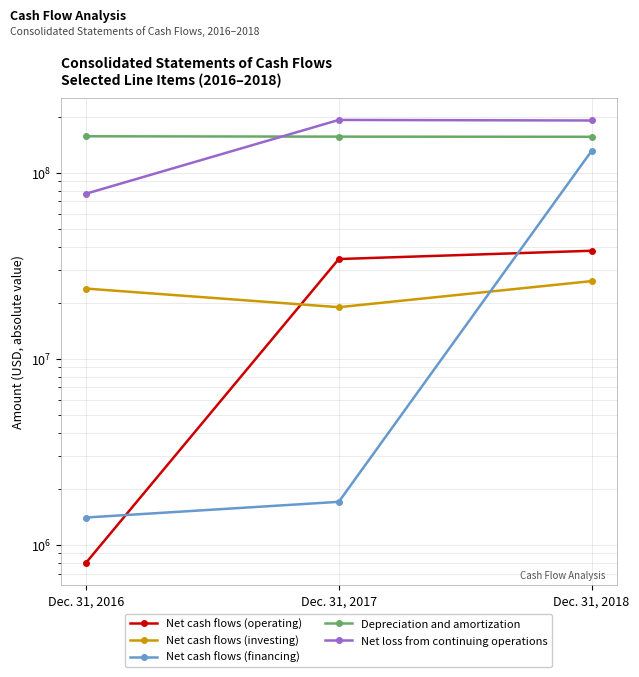

Reading right to left, transcribe all the data shown in this chart.

Net cash flows (operating): Dec. 31, 2018=38000000	Dec. 31, 2017=34300000	Dec. 31, 2016=800000
Net cash flows (investing): Dec. 31, 2018=26100000	Dec. 31, 2017=18900000	Dec. 31, 2016=23800000
Net cash flows (financing): Dec. 31, 2018=130500000	Dec. 31, 2017=1700000	Dec. 31, 2016=1400000
Depreciation and amortization: Dec. 31, 2018=155700000	Dec. 31, 2017=156000000	Dec. 31, 2016=156700000
Net loss from continuing operations: Dec. 31, 2018=190500000	Dec. 31, 2017=191800000	Dec. 31, 2016=77000000